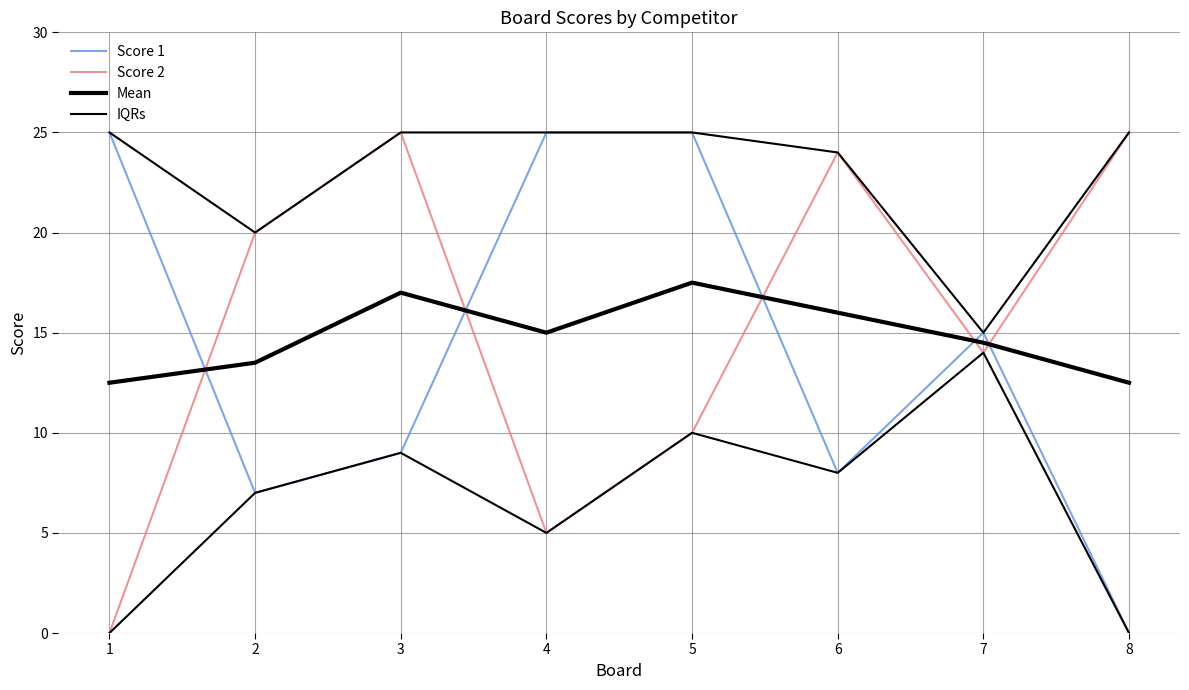

After their last crossing, which series has the higher values: Score 2 or Score 1?

Score 2